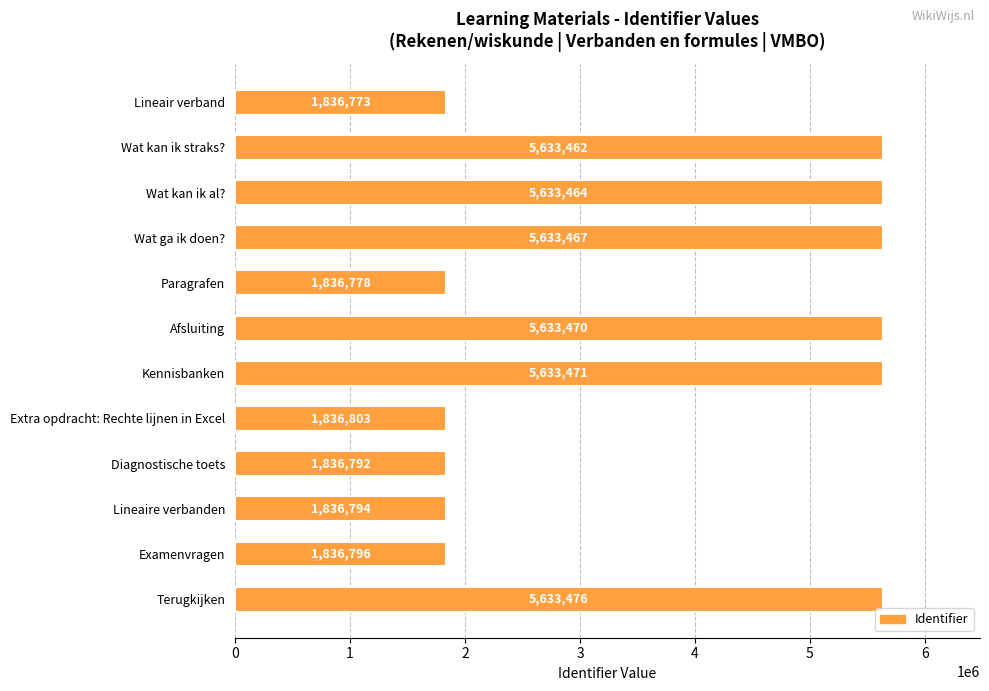

Where is the data nearest to the value 3735124?

Extra opdracht: Rechte lijnen in Excel